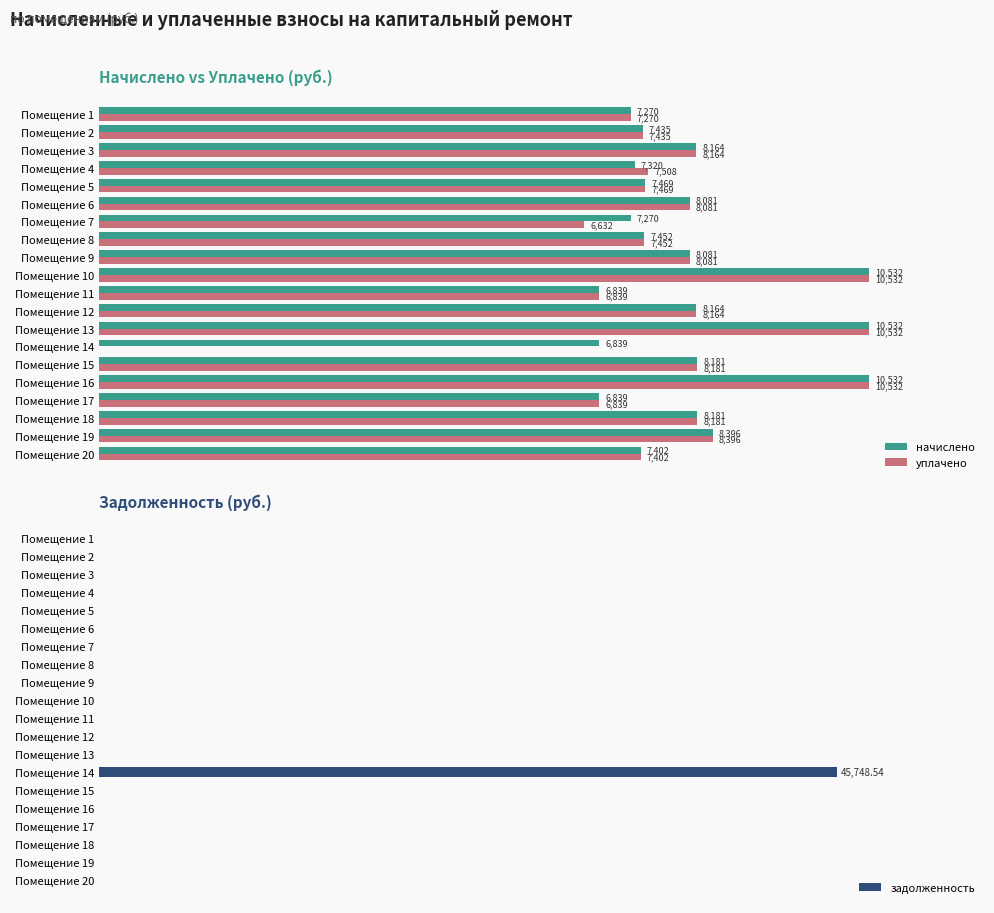

Does the chart contain any negative values?

No